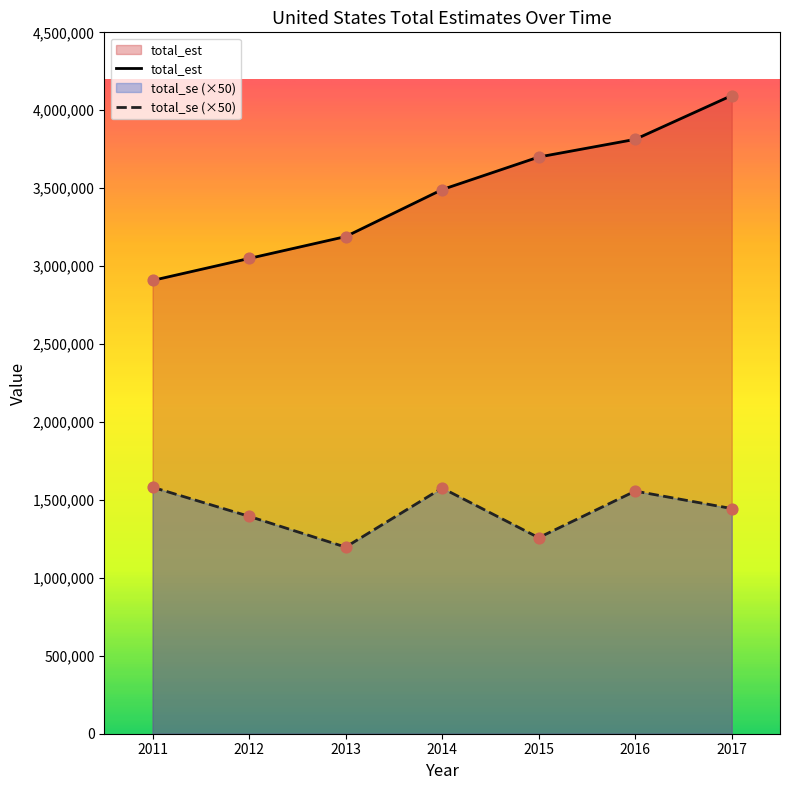

Which series has the largest total across all categories?

total_est